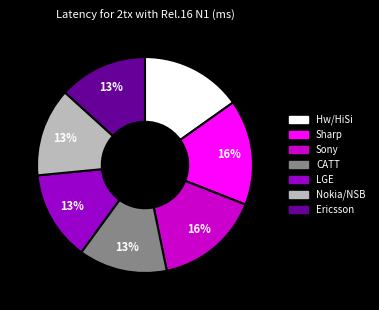

To the nearest percent, what is the combined percentage of Sony and Hw/HiSi?

31%